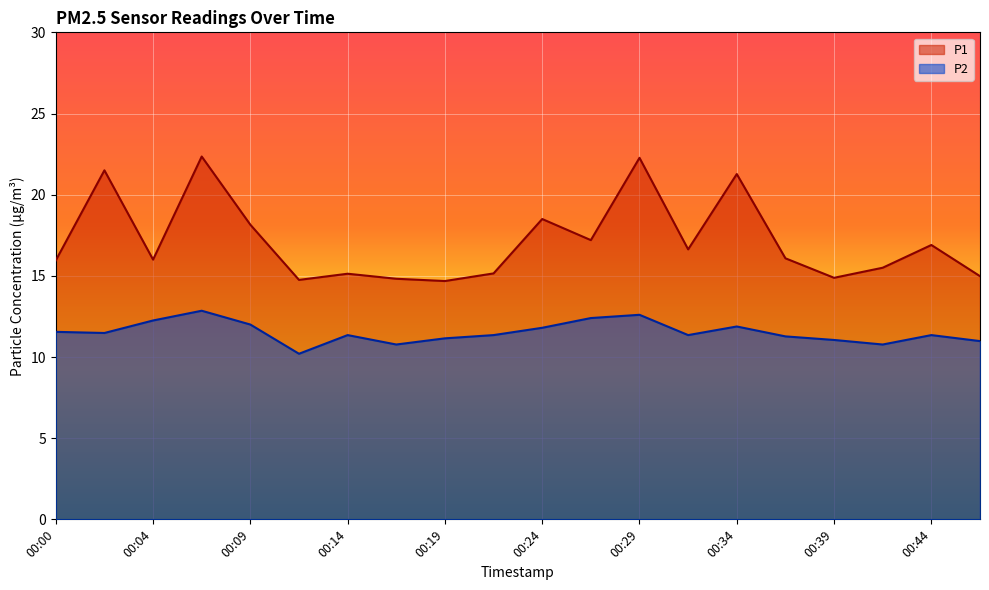

What is the value of the P1 point at the 15th from the left?

21.3